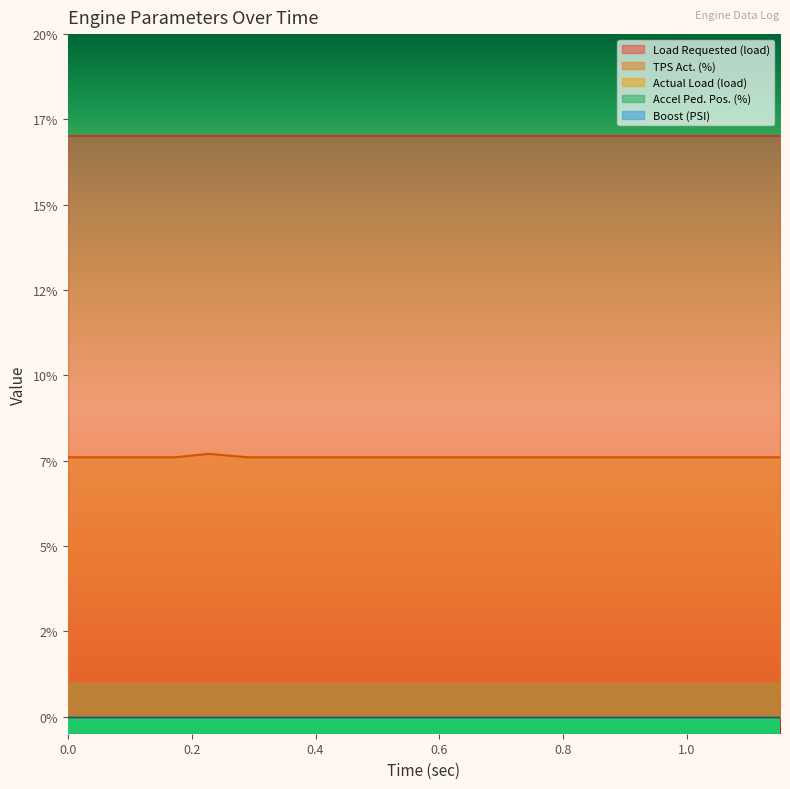

At 0.85, list the series in order from smallest to largest.

Actual Load (load), Accel Ped. Pos. (%), Boost (PSI), TPS Act. (%), Load Requested (load)